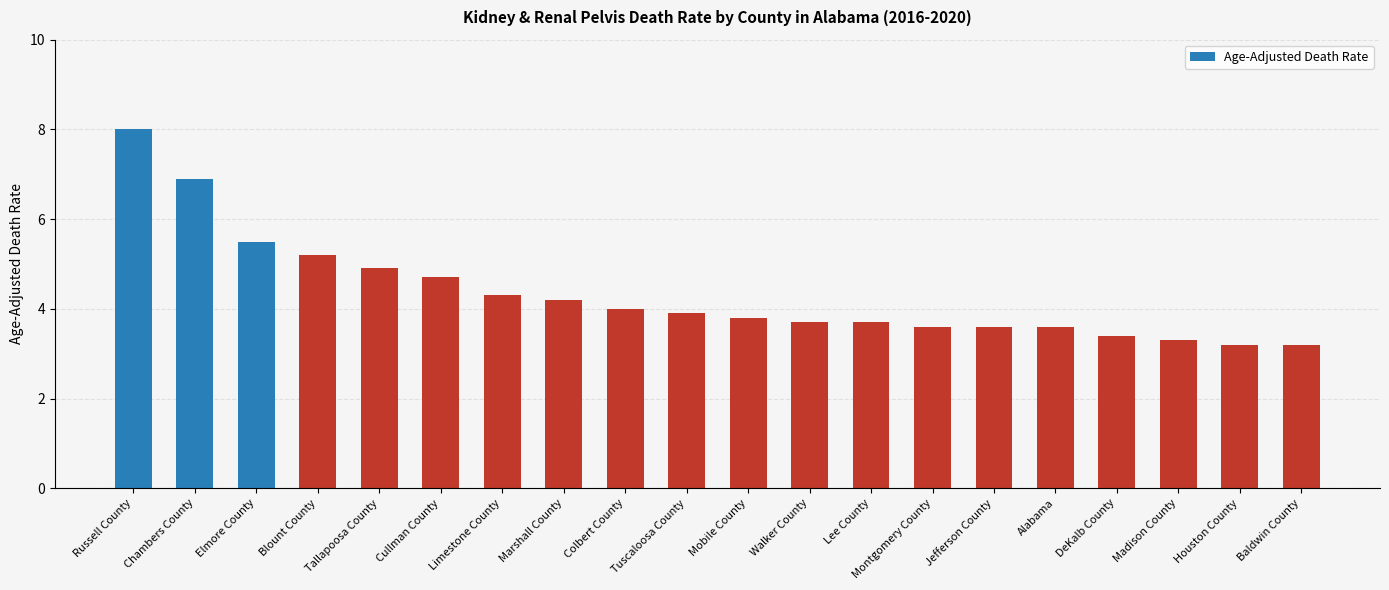

The value at Jefferson County is 6.3. True or false?

False